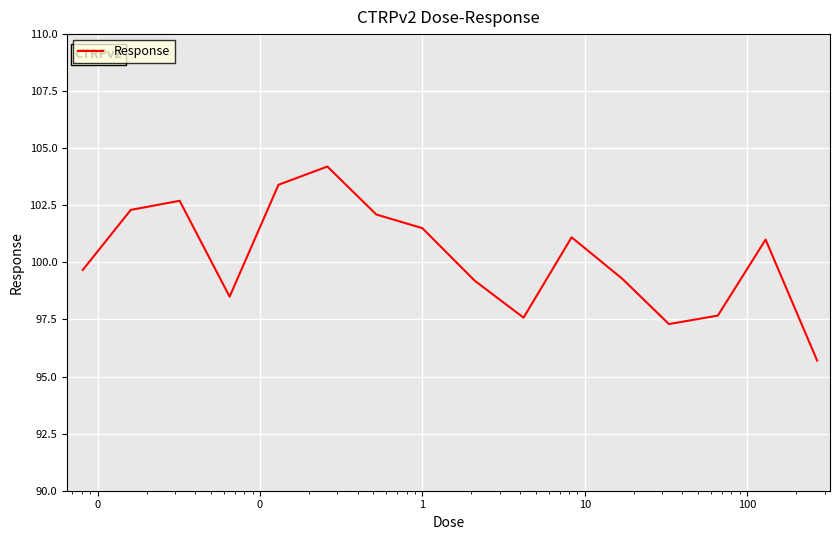

Reading left to right, what are all the values shown in this chart?

99.7	102.3	102.7	98.5	103.4	104.2	102.1	101.5	99.2	97.6	101.1	99.3	97.3	97.7	101.0	95.7